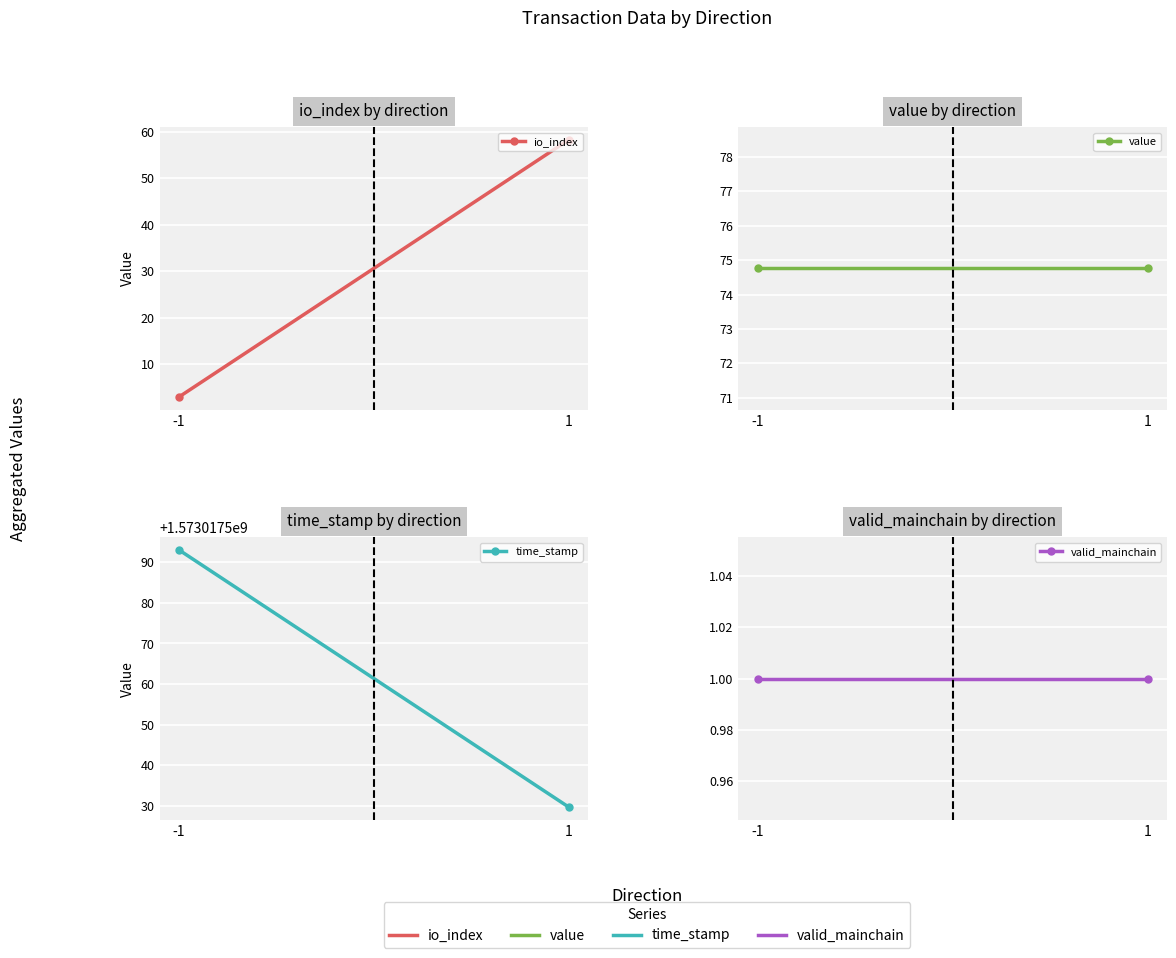

Reading left to right, transcribe all the data shown in this chart.

io_index: 3.0	58.2
value: 74.8	74.8
time_stamp: 1573017593.0	1573017529.8
valid_mainchain: 1.0	1.0